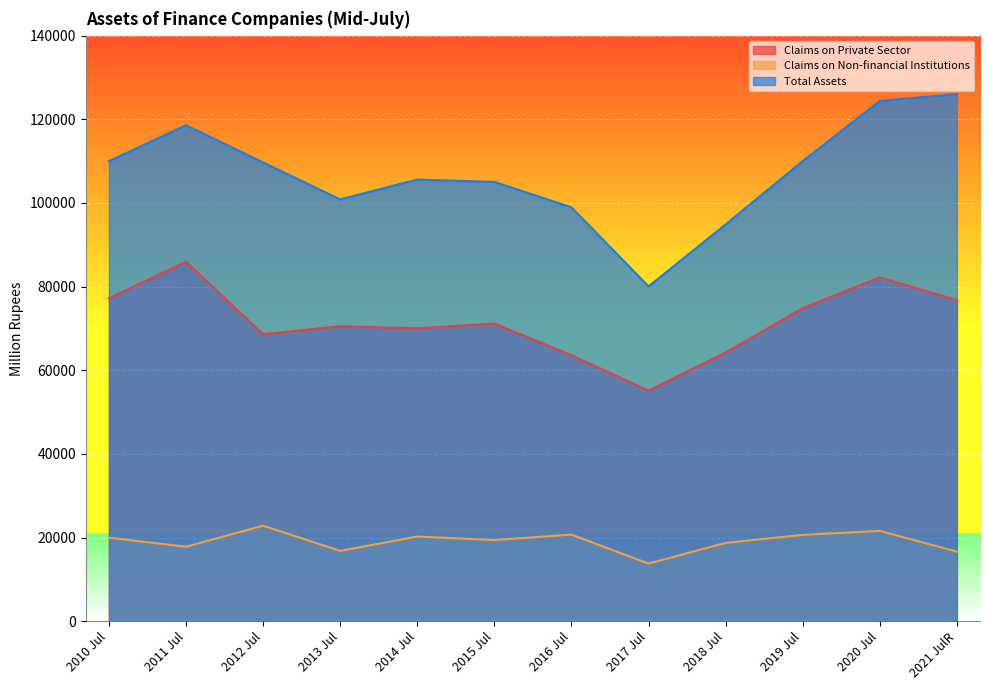

Which series has the largest range (max minus min)?

Total Assets